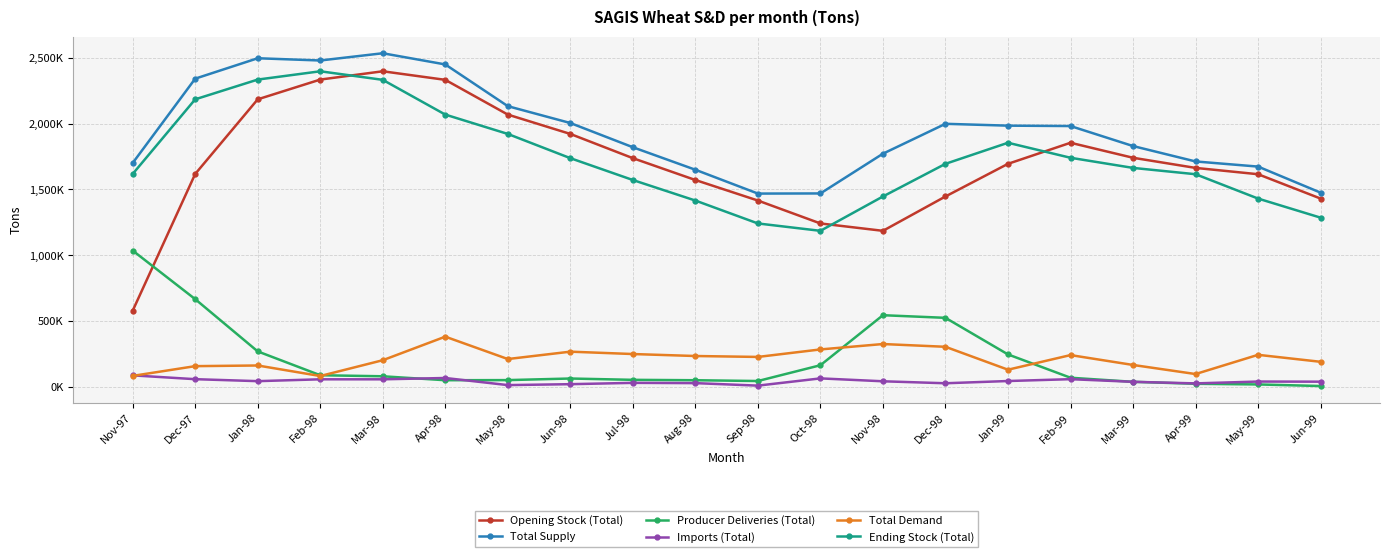

Does the chart have visible grid lines?

Yes